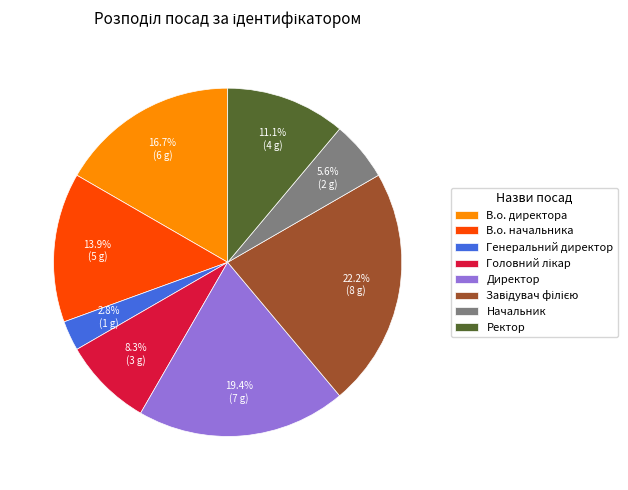

To the nearest percent, what is the difference between the В.о. начальника and Ректор slice percentages?

3%